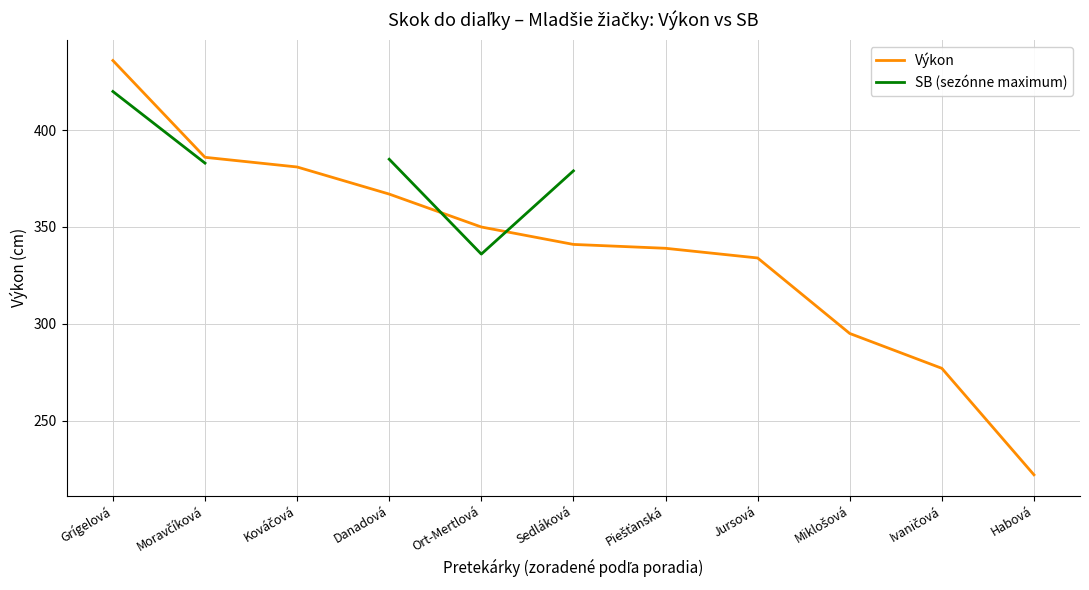

What is the lowest value of the Výkon series?

222